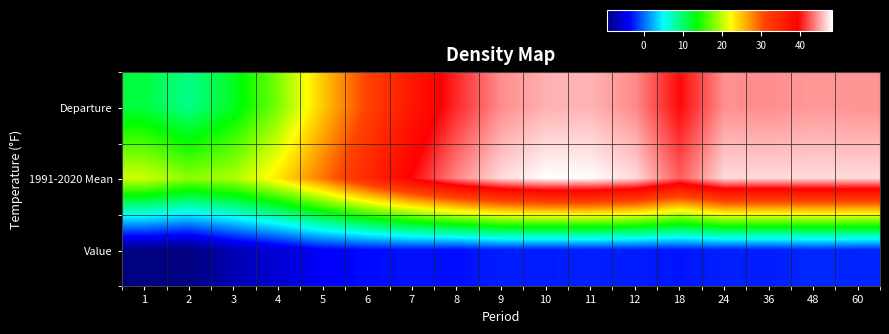

Between 5 and 18, which is larger?

18